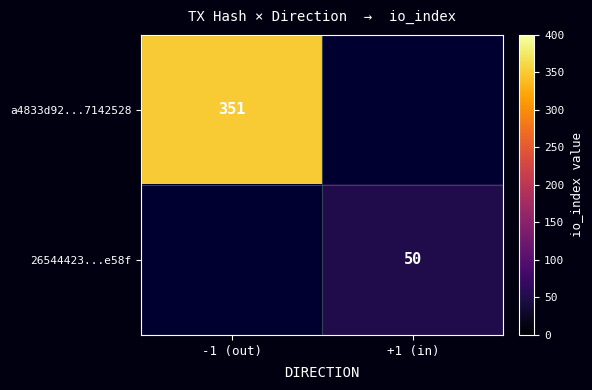

True or false: 26544423...e58f has a value of 50 at +1 (in).

True